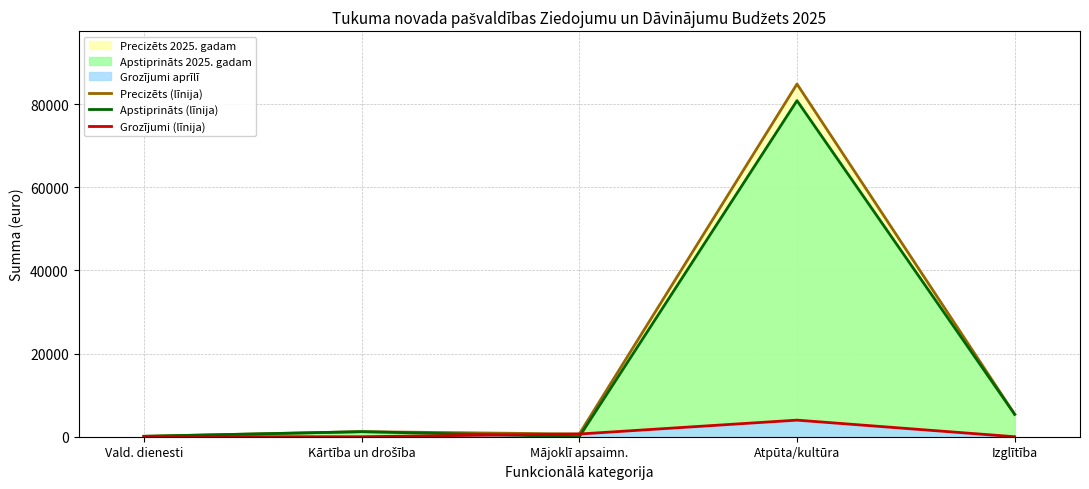

Reading left to right, transcribe all the data shown in this chart.

Precizēts (līnija): Vald. dienesti=100	Kārtība un drošība=1217	Mājoklī apsaimn.=650	Atpūta/kultūra=84822	Izglītība=5384
Apstiprināts (līnija): Vald. dienesti=100	Kārtība un drošība=1217	Mājoklī apsaimn.=0	Atpūta/kultūra=80832	Izglītība=5384
Grozījumi (līnija): Vald. dienesti=0	Kārtība un drošība=0	Mājoklī apsaimn.=650	Atpūta/kultūra=3990	Izglītība=0